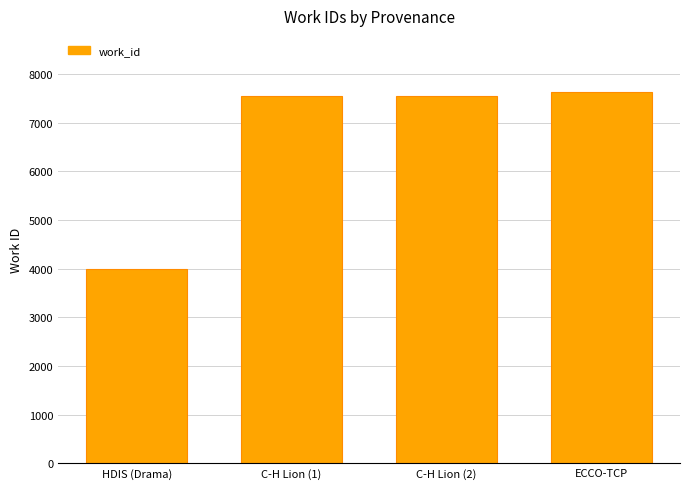

Is it true that the value at C-H Lion (1) is 7551?

True